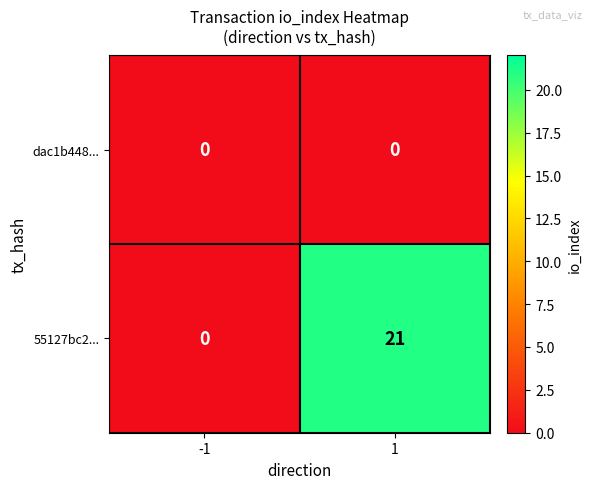

Rank the series by their average value, from highest to lowest.

55127bc2..., dac1b448...